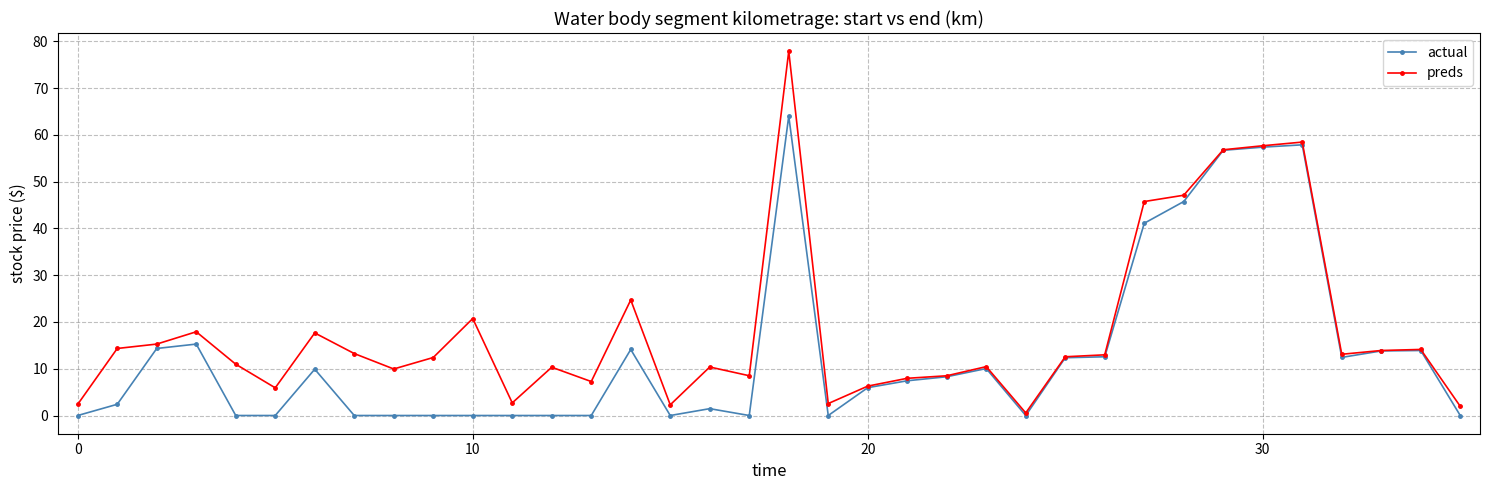

Which series has the largest total across all categories?

preds